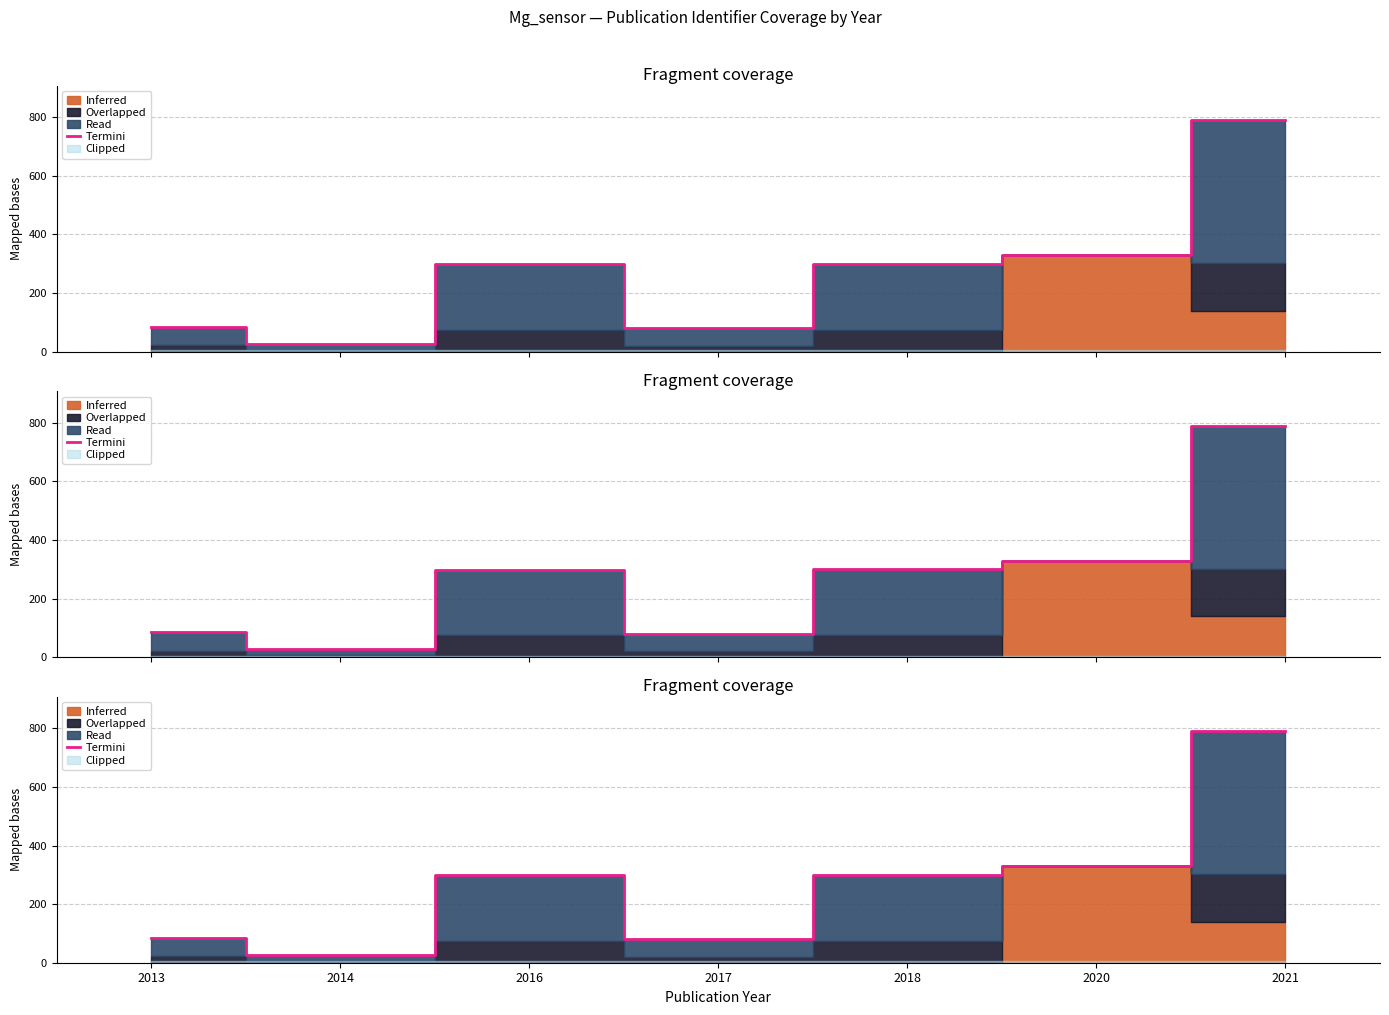

Approximately how many times larger is the value at 2014 compared to 2018?

0.1